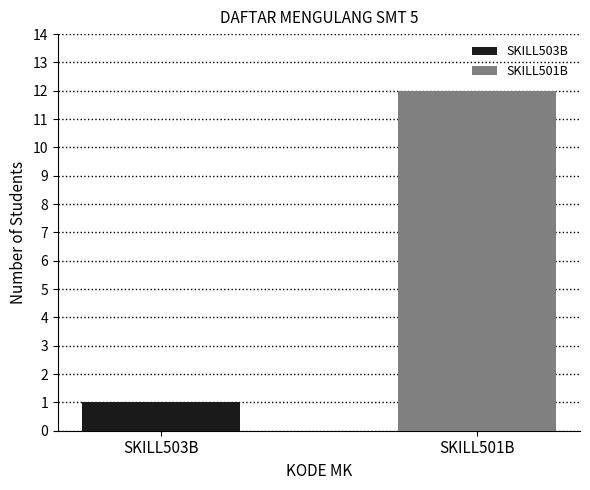

List the series in order of their peak value, highest first.

SKILL501B, SKILL503B